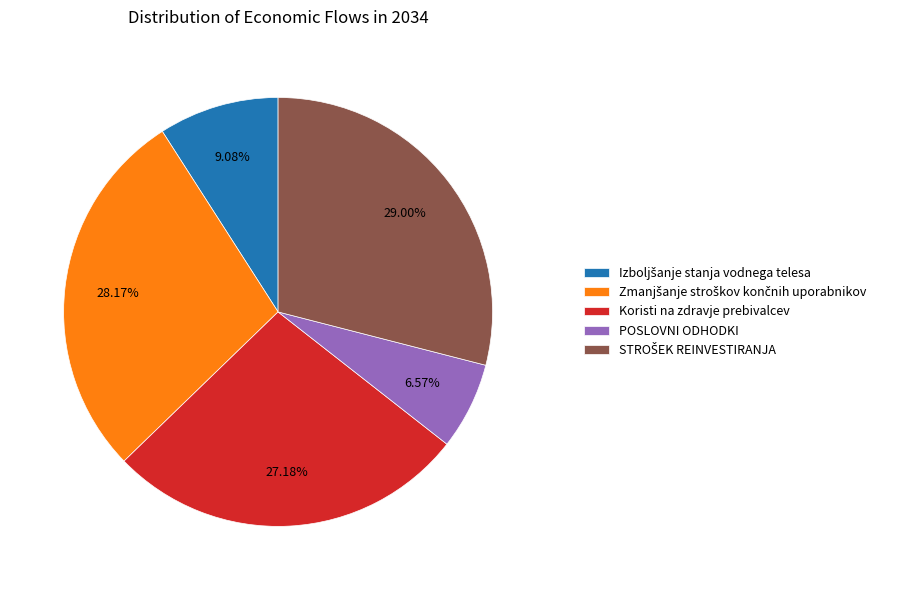

Does any single category account for the majority?

No